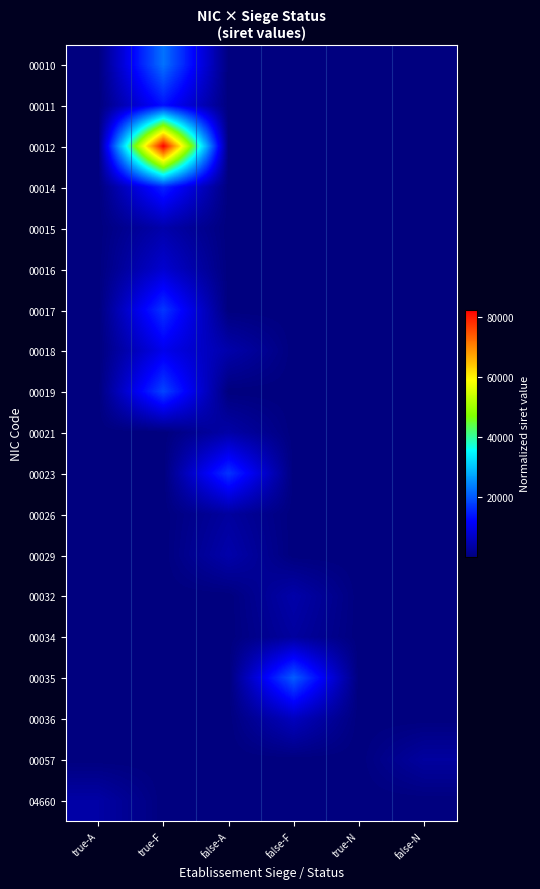

What is the spread (max minus min) of values at false-F?

20429.1